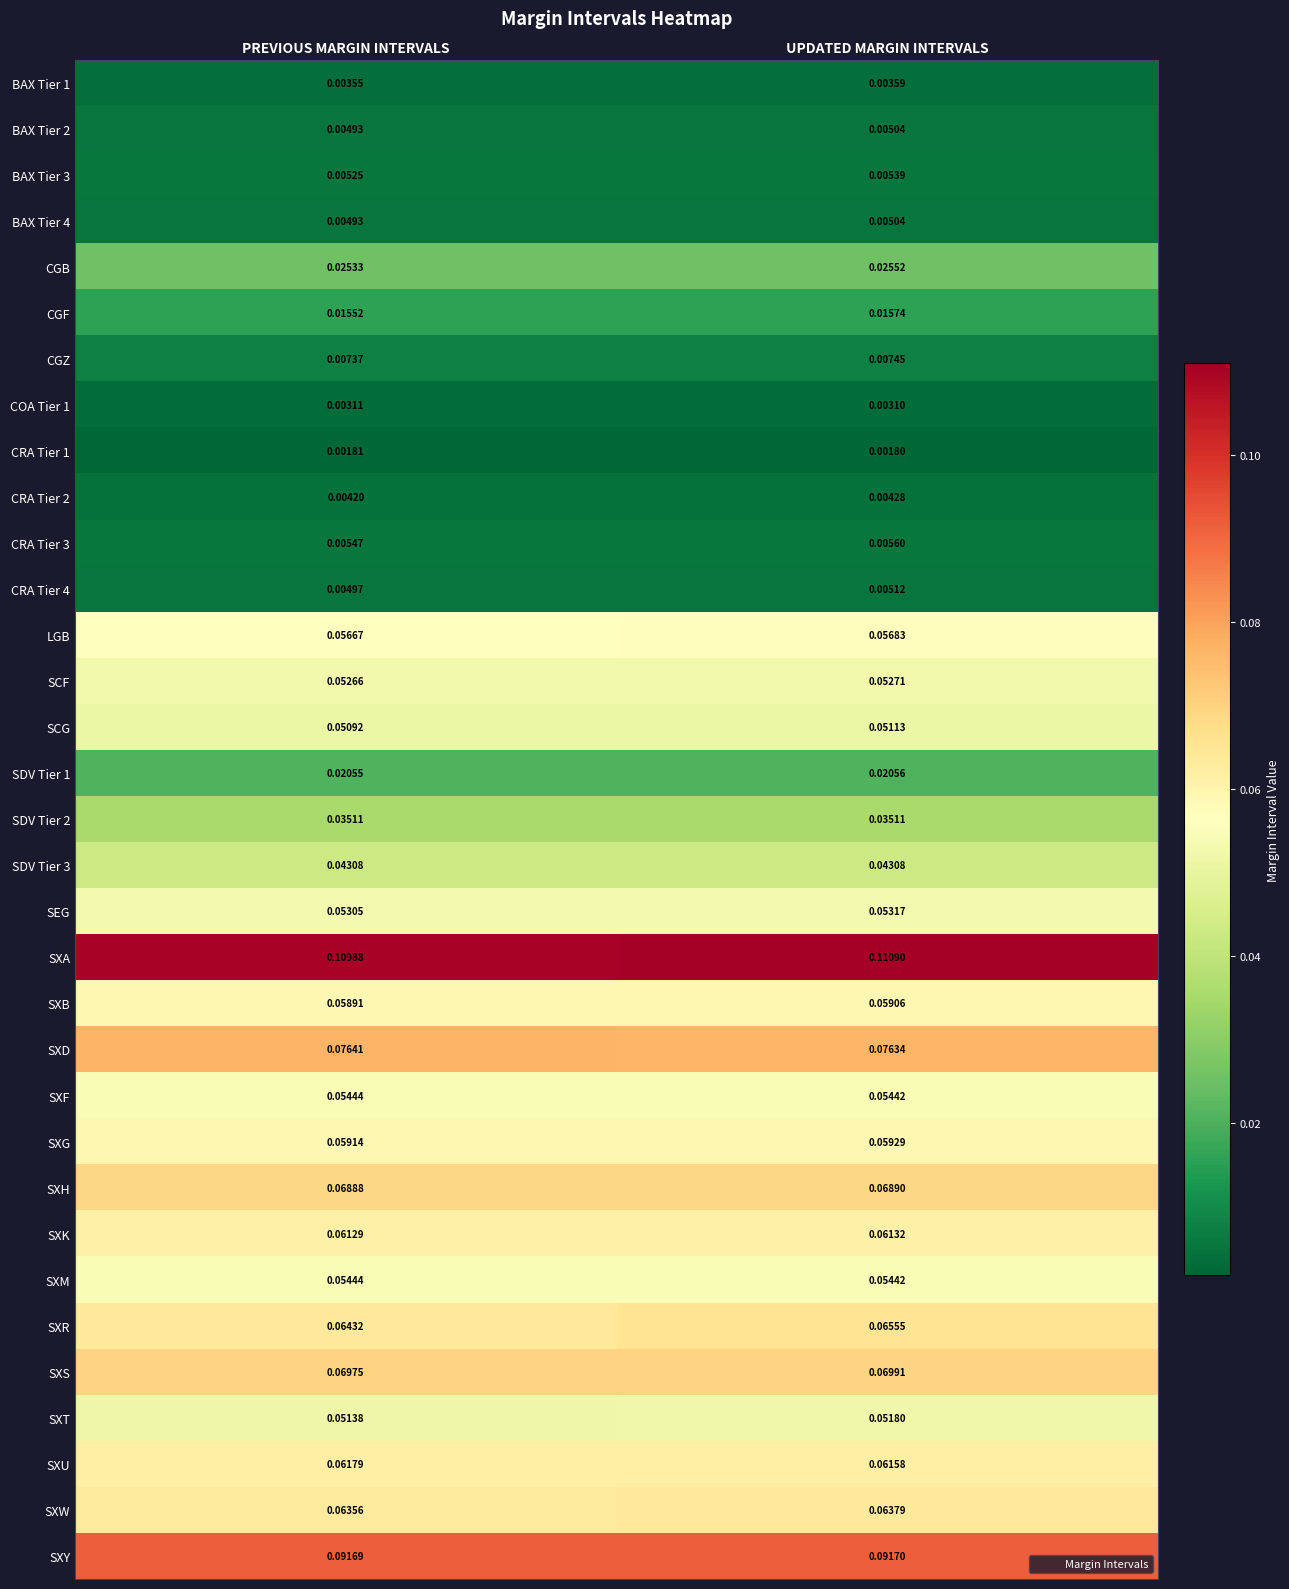

Where is SXB nearest to the value 0?

PREVIOUS MARGIN INTERVALS